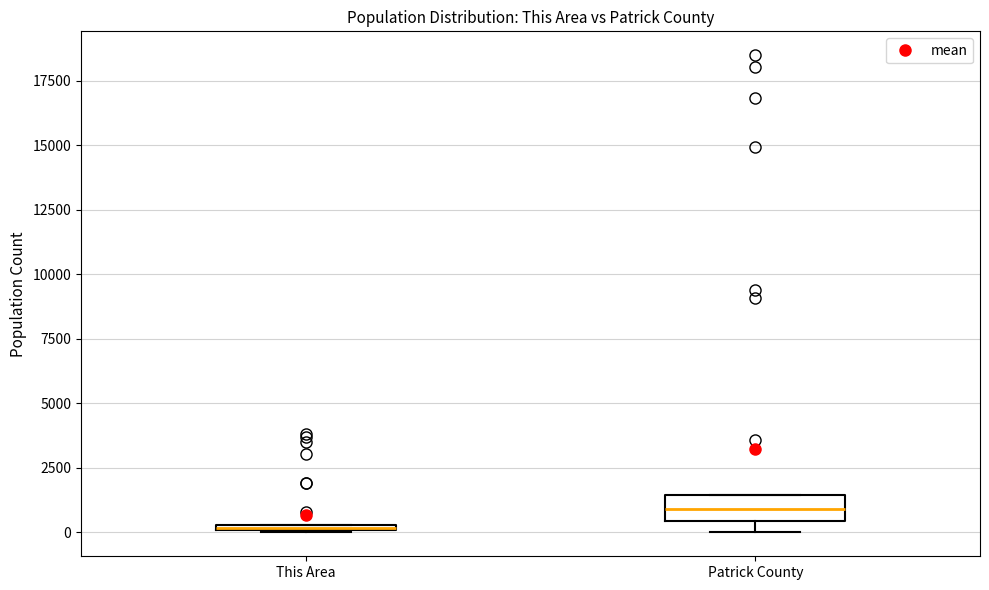

Which box is the tallest, from its lower edge to its upper edge?

Patrick County